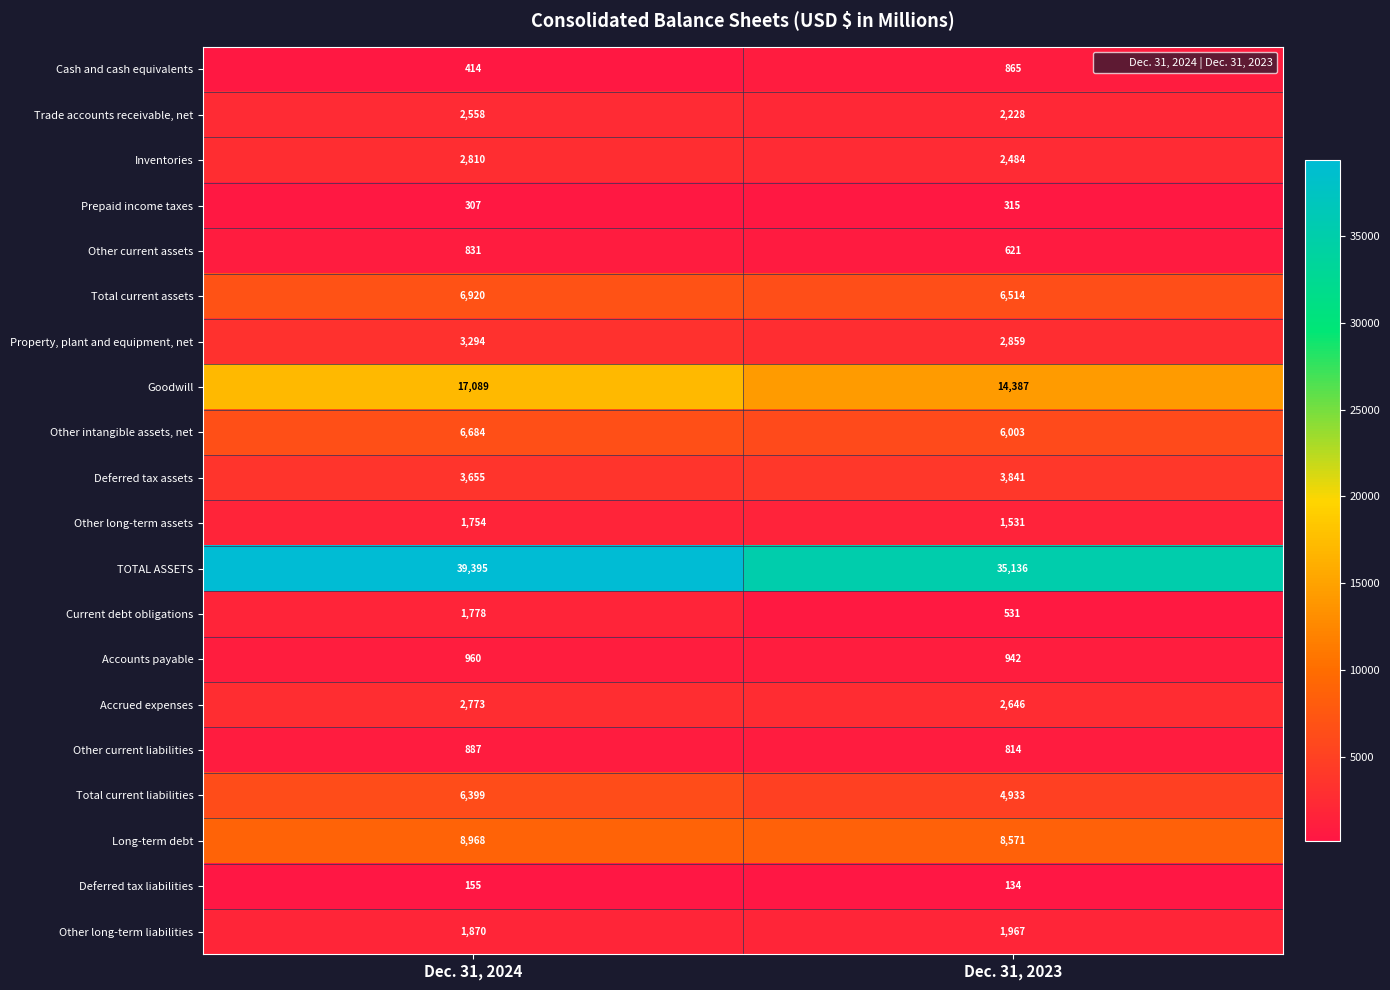

Which series changed the most between Dec. 31, 2024 and Dec. 31, 2023?

TOTAL ASSETS